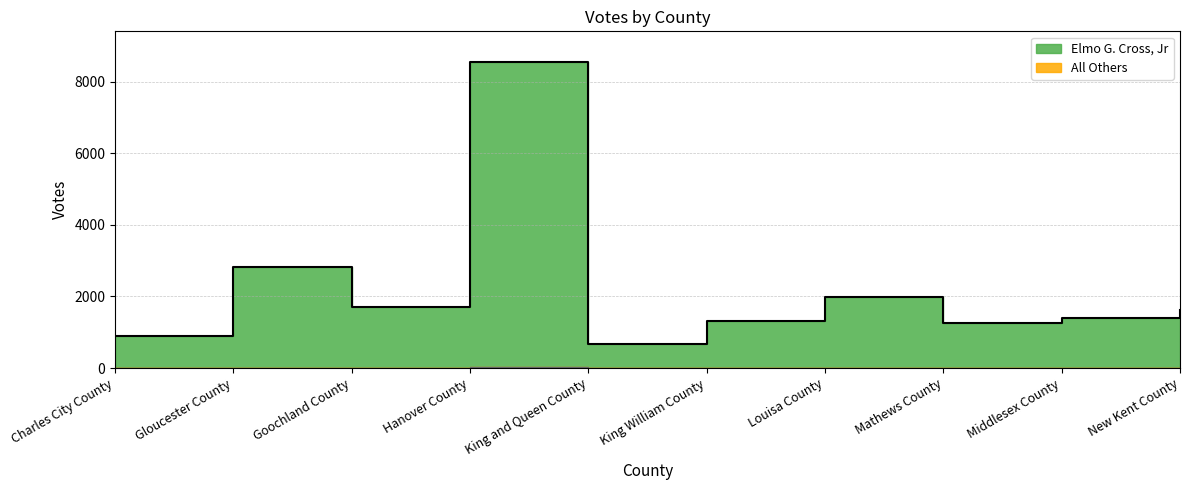

Reading right to left, list all the values displayed in this chart.

Elmo G. Cross, Jr: New Kent County=1612	Middlesex County=1398	Mathews County=1263	Louisa County=1978	King William County=1310	King and Queen County=667	Hanover County=8552	Goochland County=1708	Gloucester County=2814	Charles City County=891
All Others: New Kent County=4	Middlesex County=8	Mathews County=0	Louisa County=9	King William County=1	King and Queen County=0	Hanover County=23	Goochland County=0	Gloucester County=2	Charles City County=0